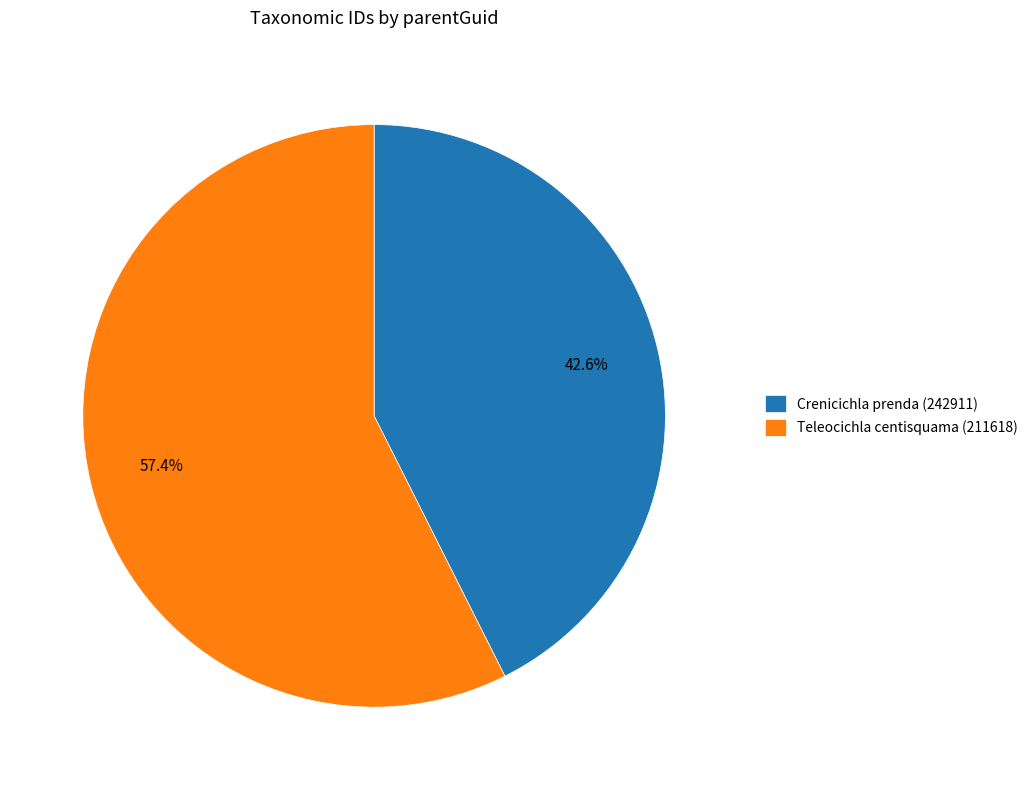

To the nearest percent, what is the combined percentage of Crenicichla prenda (242911) and Teleocichla centisquama (211618)?

100%